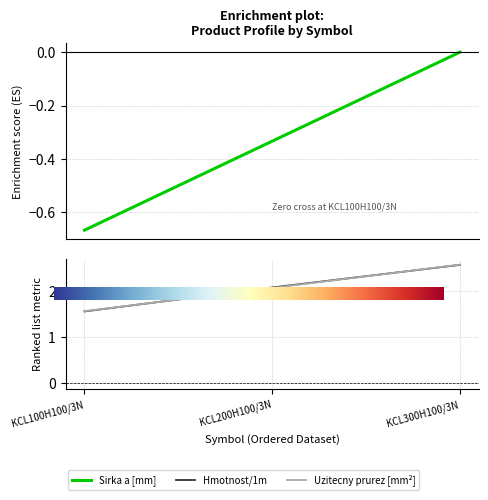

Which series has the largest total across all categories?

Hmotnost/1m